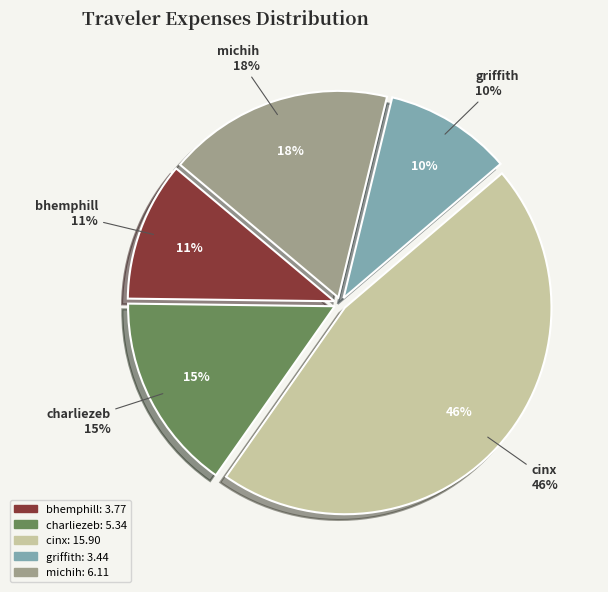

Combined, what portion of the pie is griffith and bhemphill?

20.9%